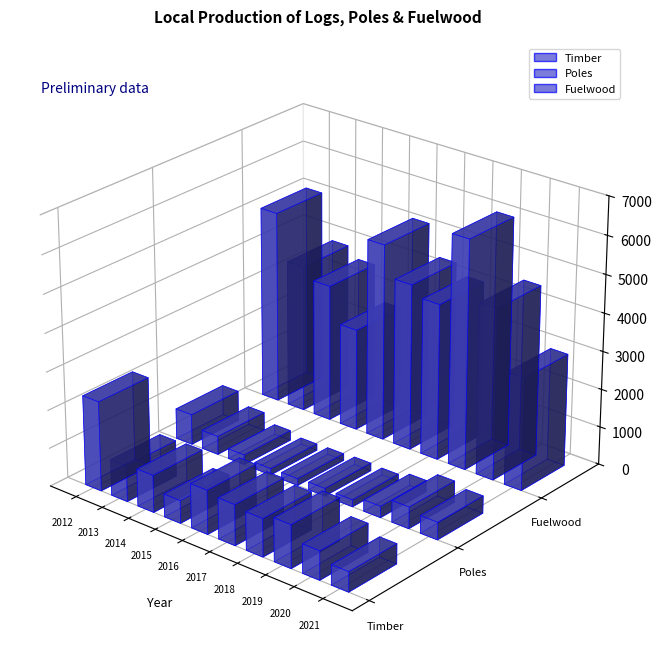

How many values in the Poles series exceed 300?

4